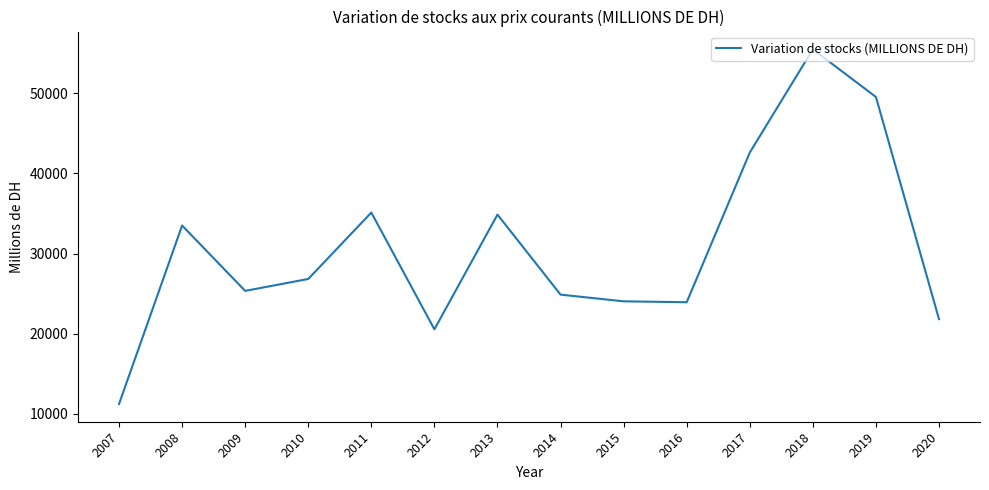

What is the change in value from 2009 to 2017?

+17277